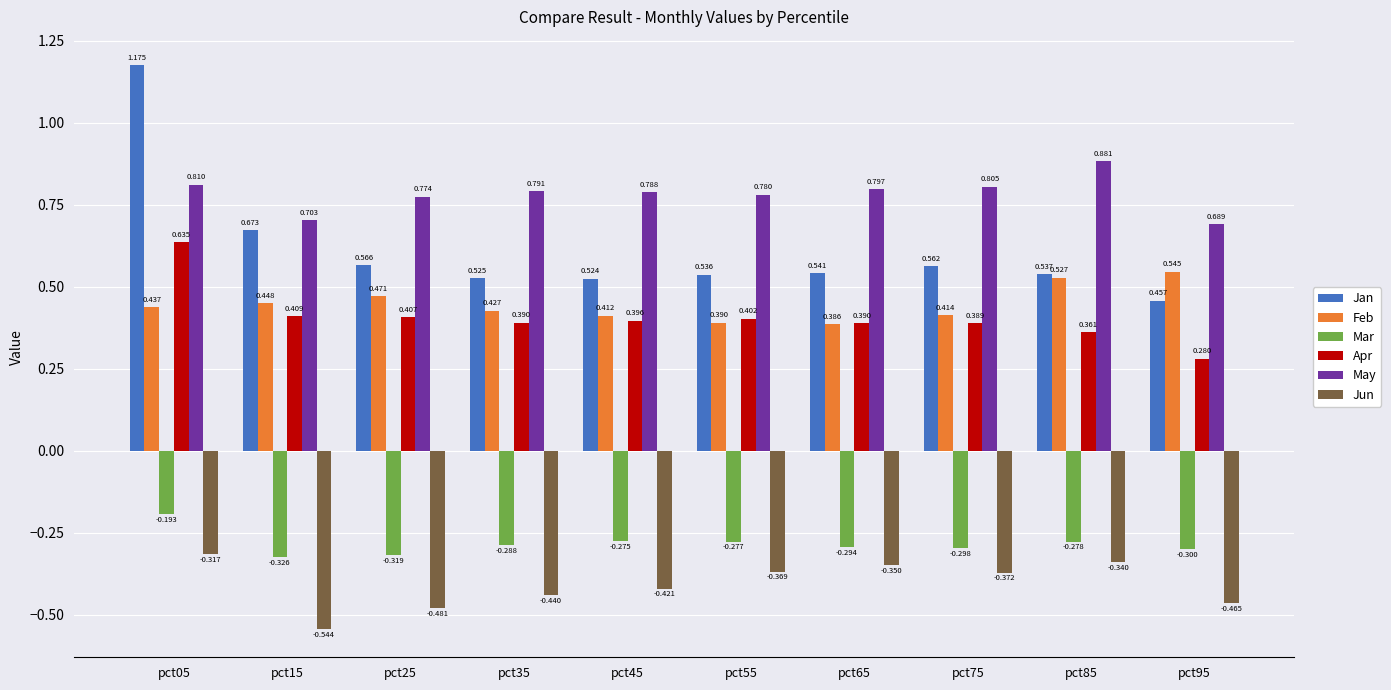

List the series in order of their peak value, lowest first.

Jun, Mar, Feb, Apr, May, Jan